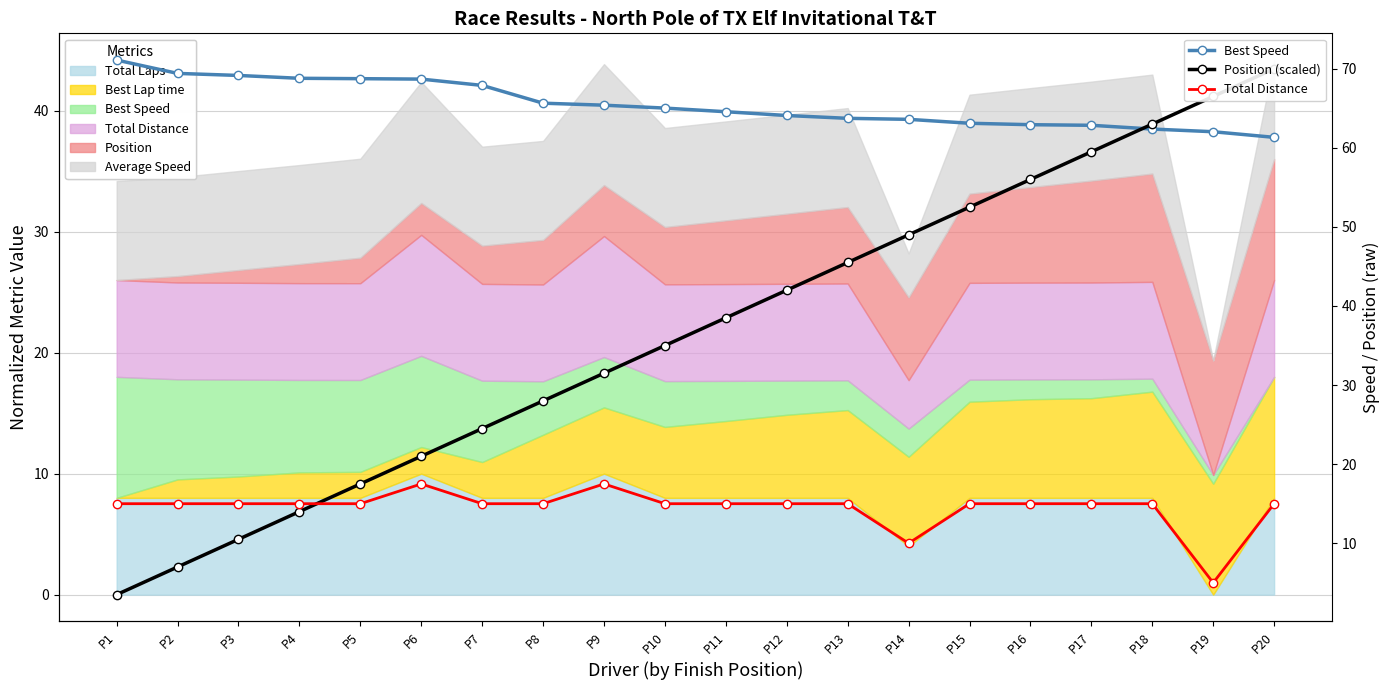

Is it true that Best Speed equals 63.1 at P15?

True